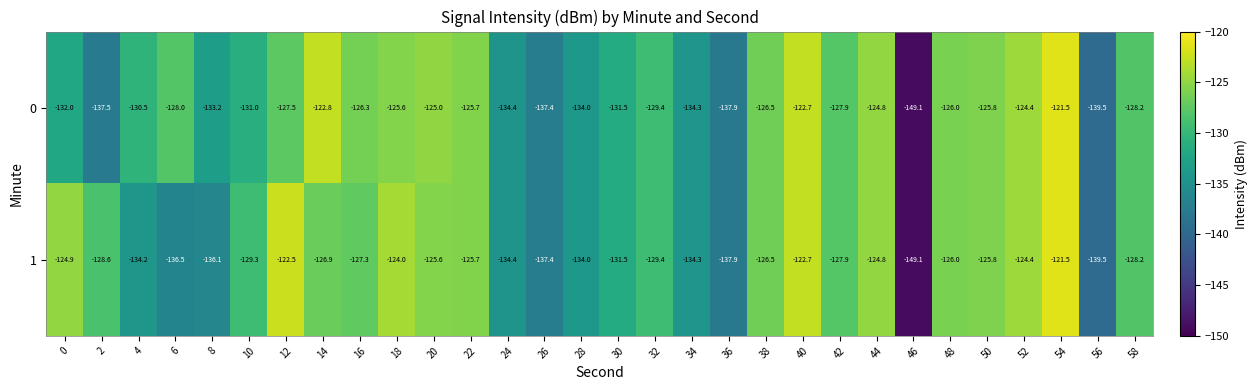

What is the sum of all 1 values?

-3896.9